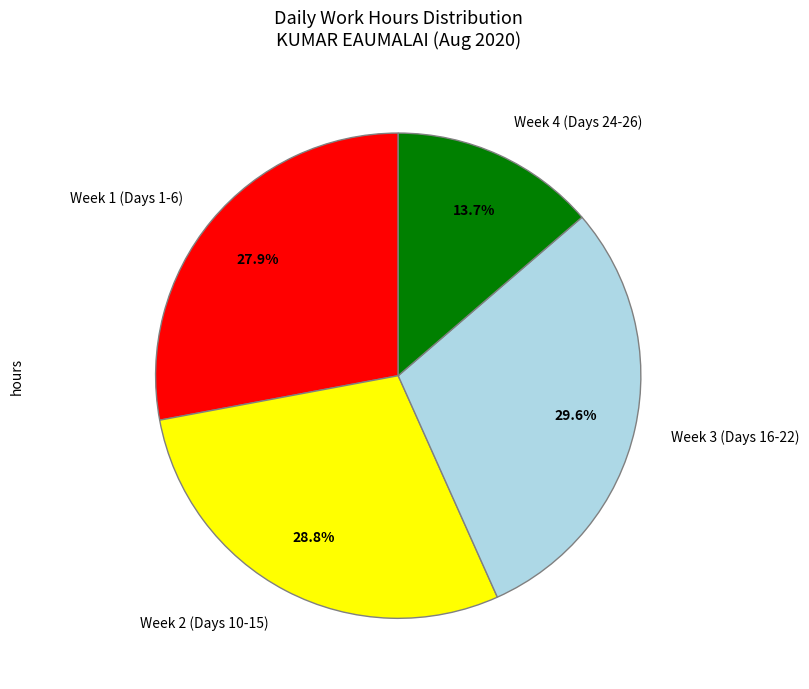

What is the smallest slice in the pie chart?

Week 4 (Days 24-26)